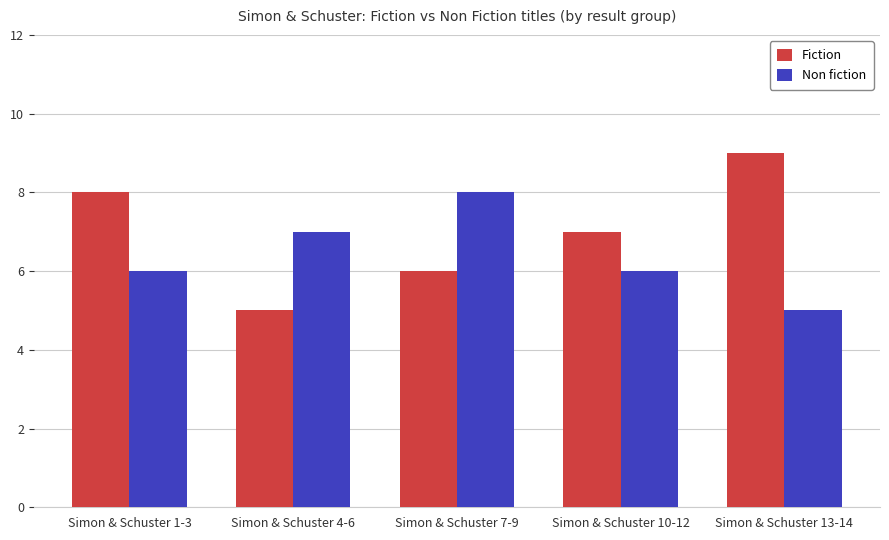

What is the sum of all Non fiction values?

32